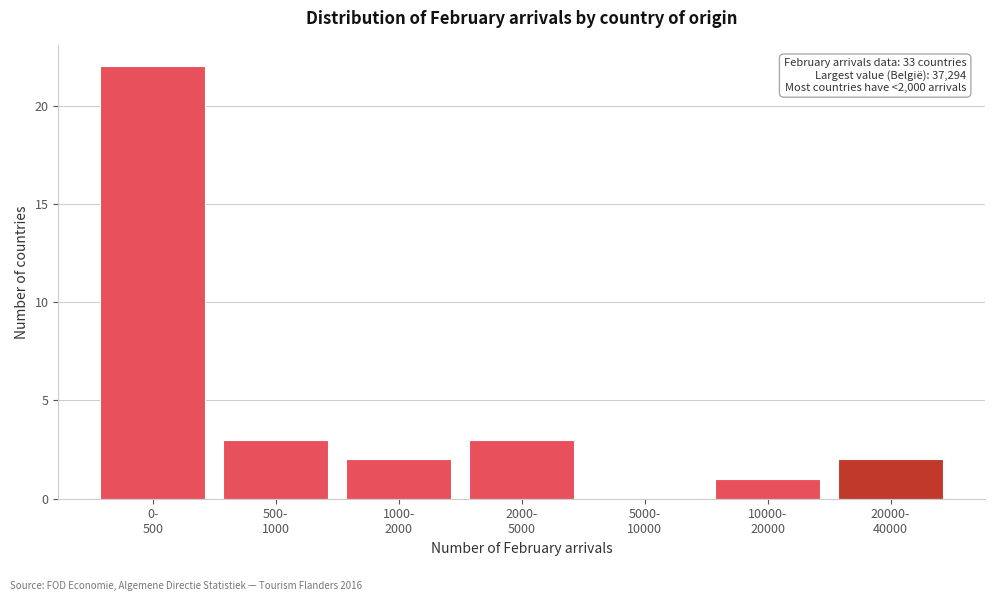

What is the maximum value shown in the chart?

22